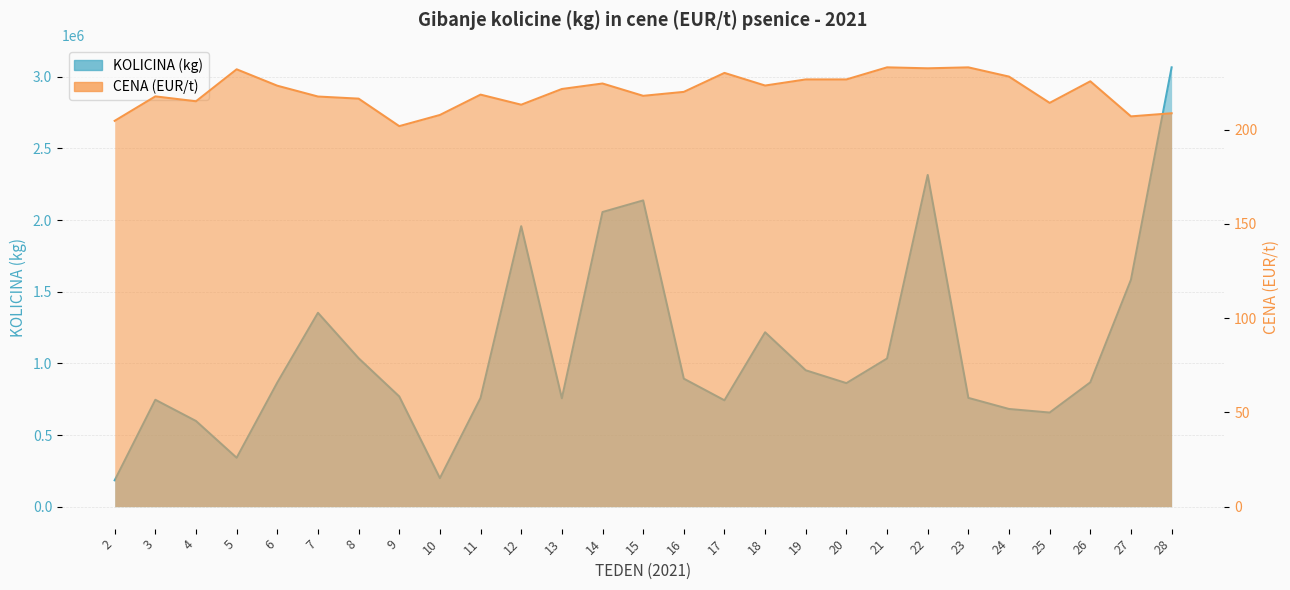

Rank the series at 8 from lowest to highest value.

CENA (EUR/t), KOLICINA (kg)